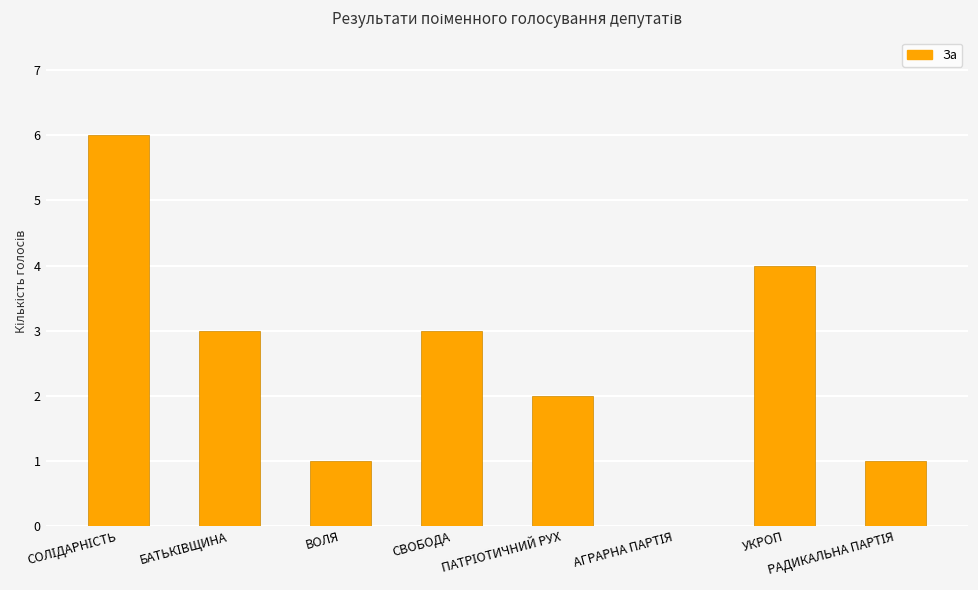

What is the maximum value shown in the chart?

6